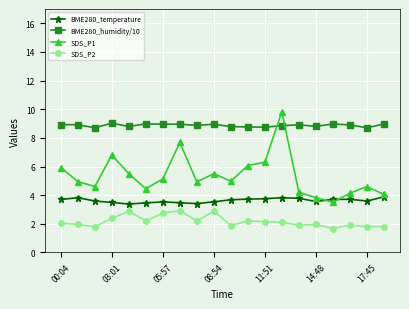

True or false: SDS_P1 has more than 1 interior local peaks.

True